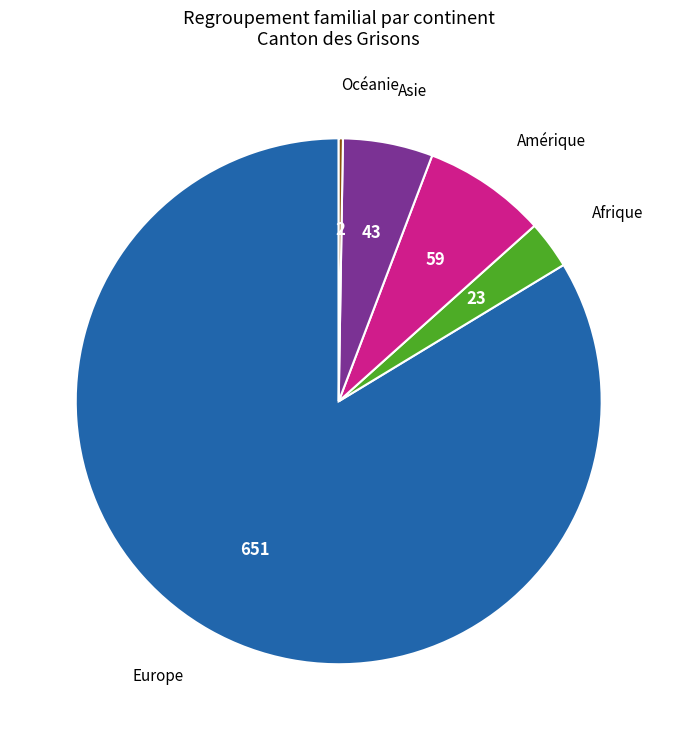

Is there a majority slice in this chart?

Yes